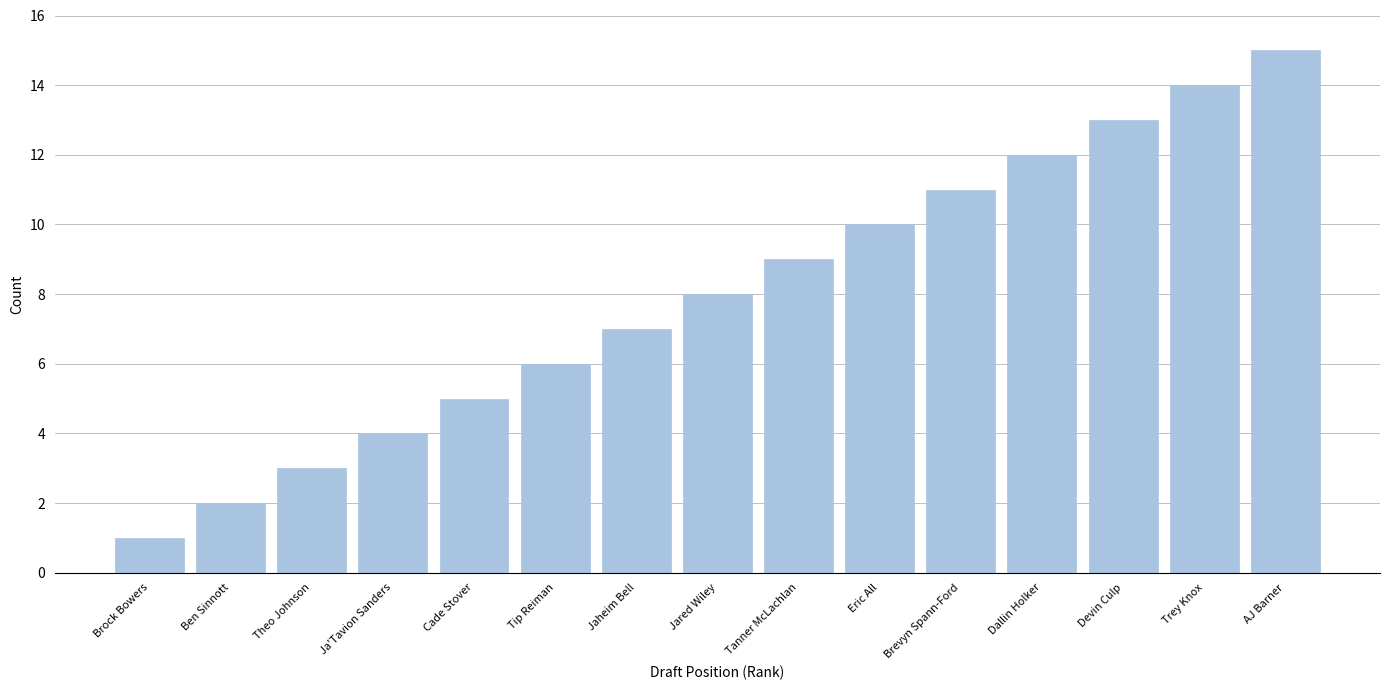

What is the difference between the maximum and second lowest values?

13